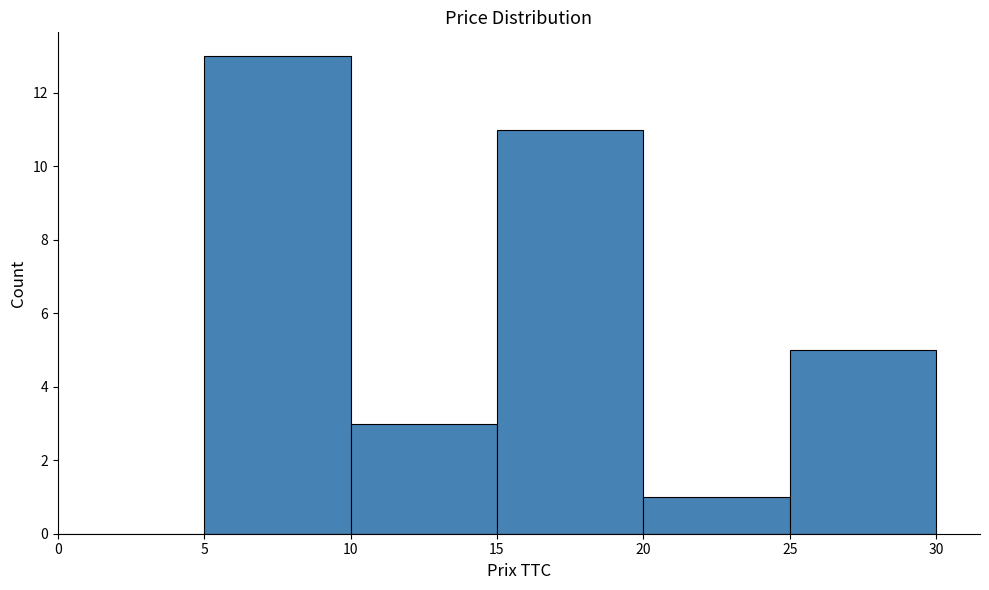

Over which range of the x-axis is the bar tallest?

5 to 10